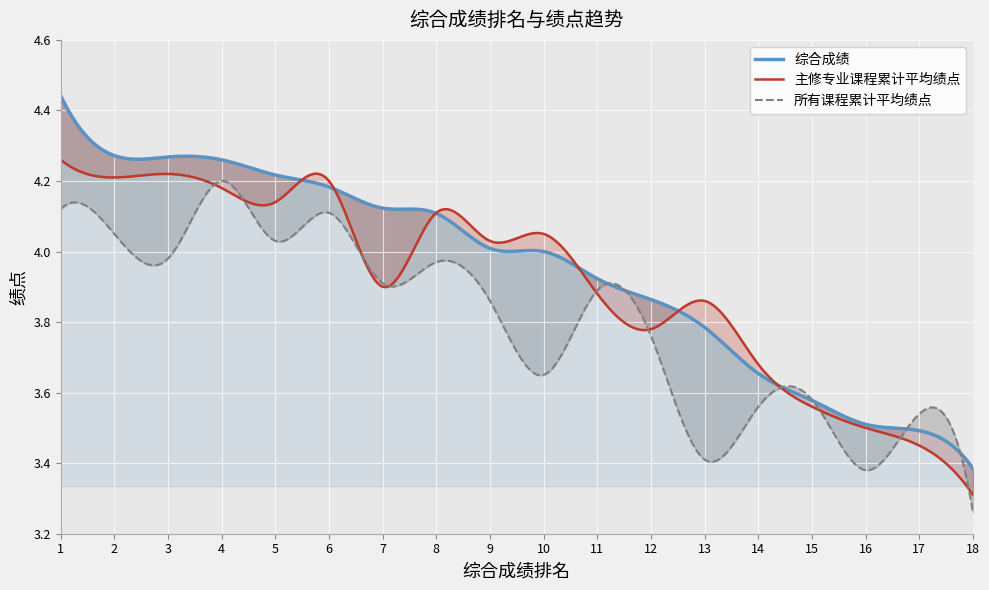

True or false: 综合成绩 has a value of 6.3 at 15.

False